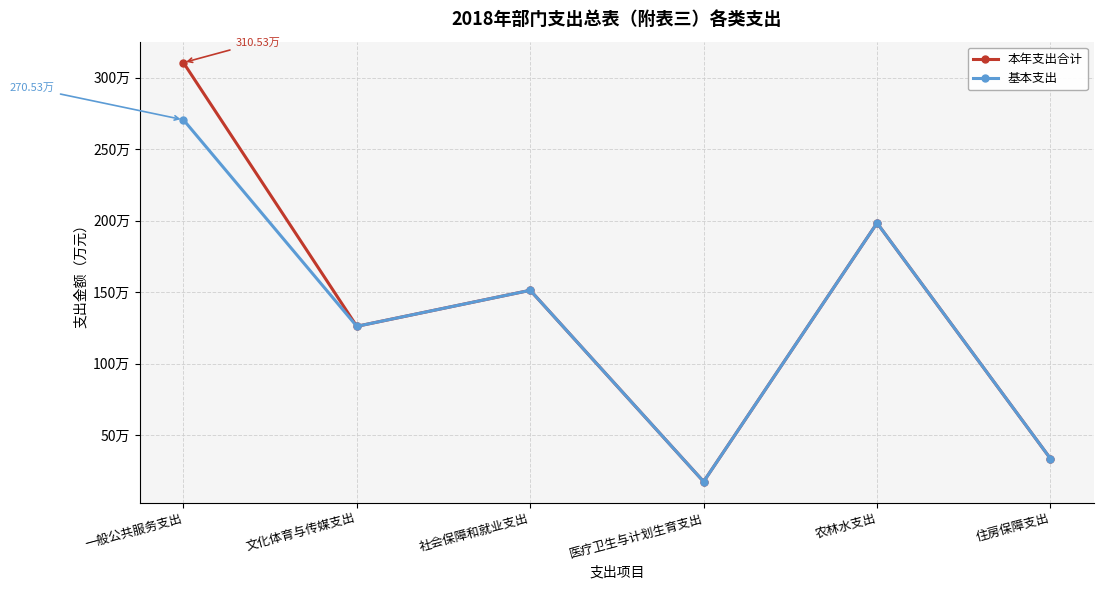

Is the value of 本年支出合计 at 农林水支出 greater than the value of 基本支出 at 一般公共服务支出?

No